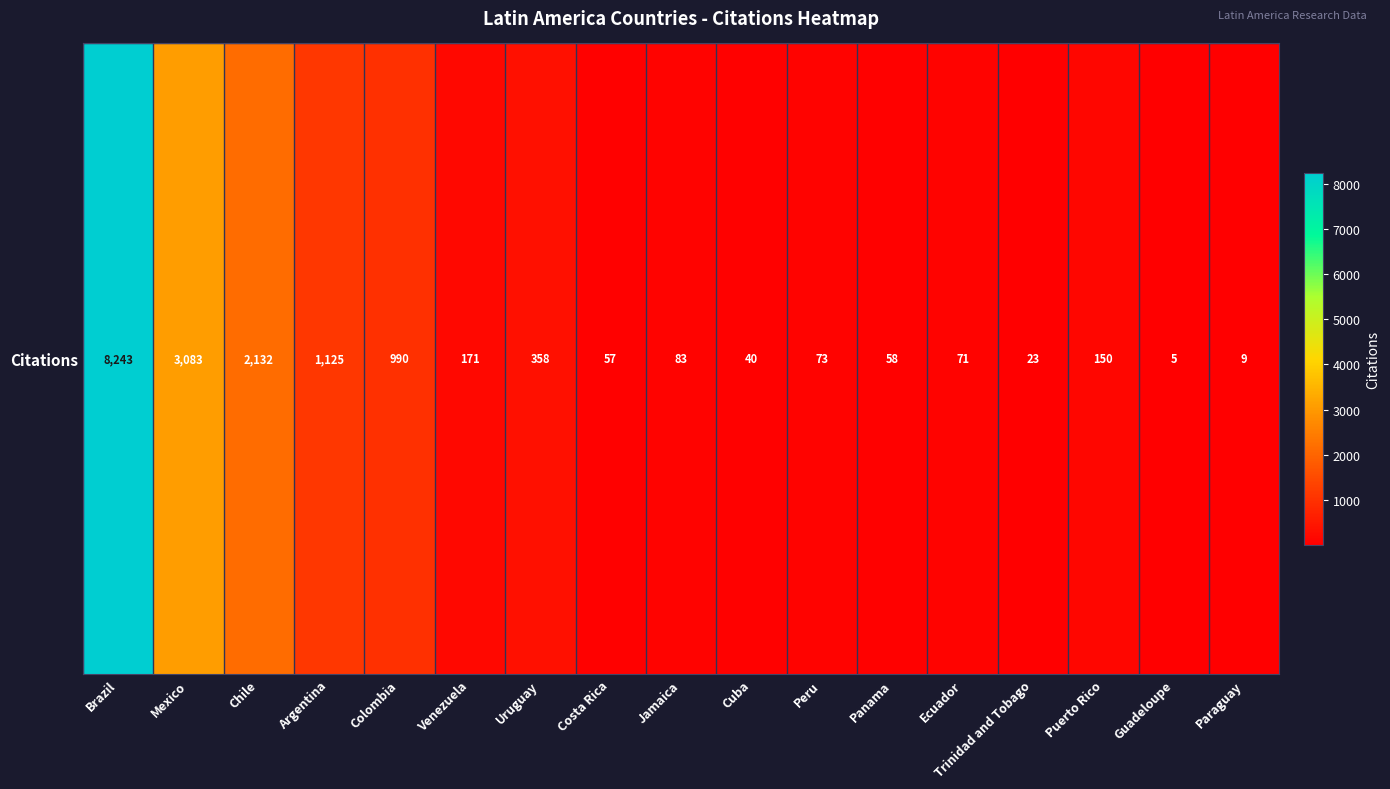

At which category does the chart reach its peak across all series?

Brazil